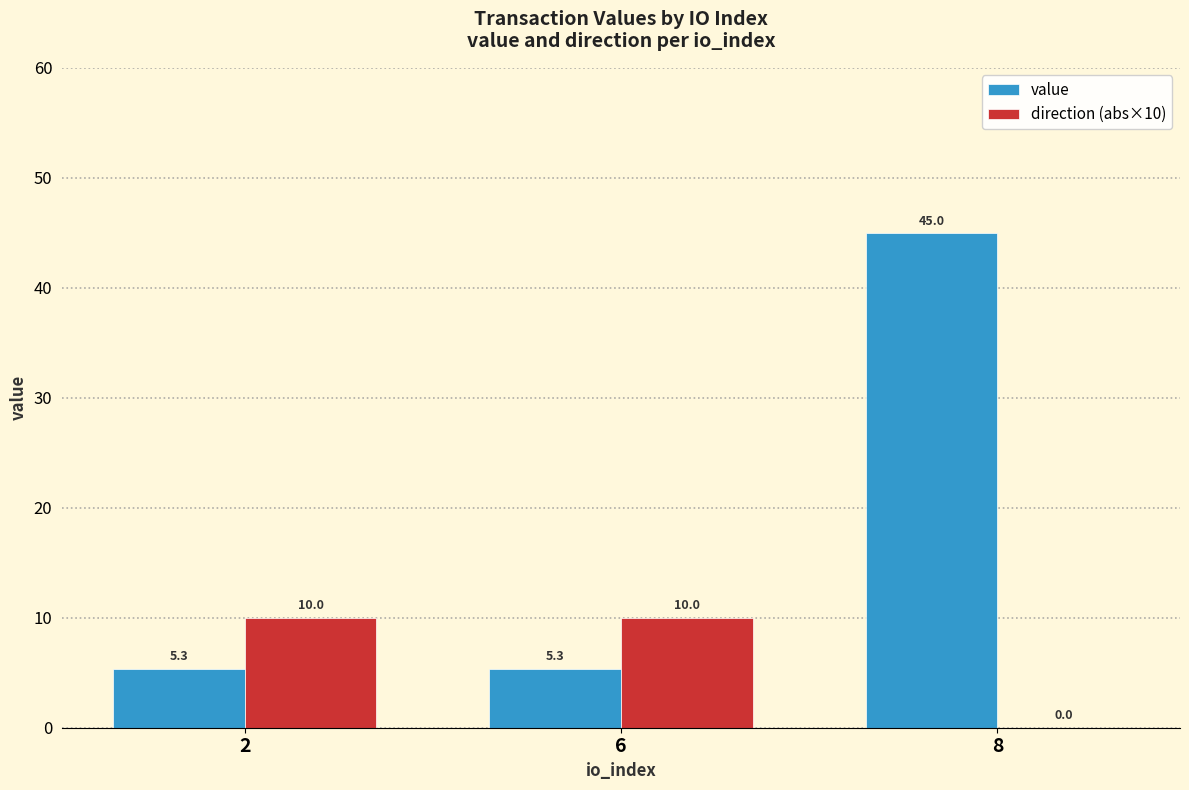

What is the total value across all series at 2?

15.3